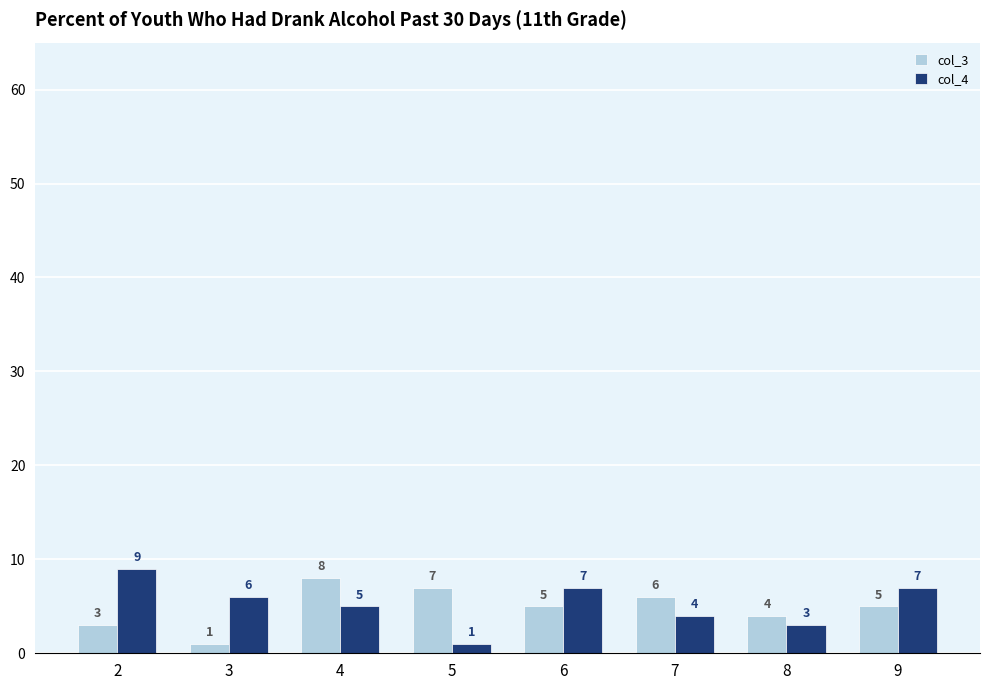

What is the total value across all series at 8?

7